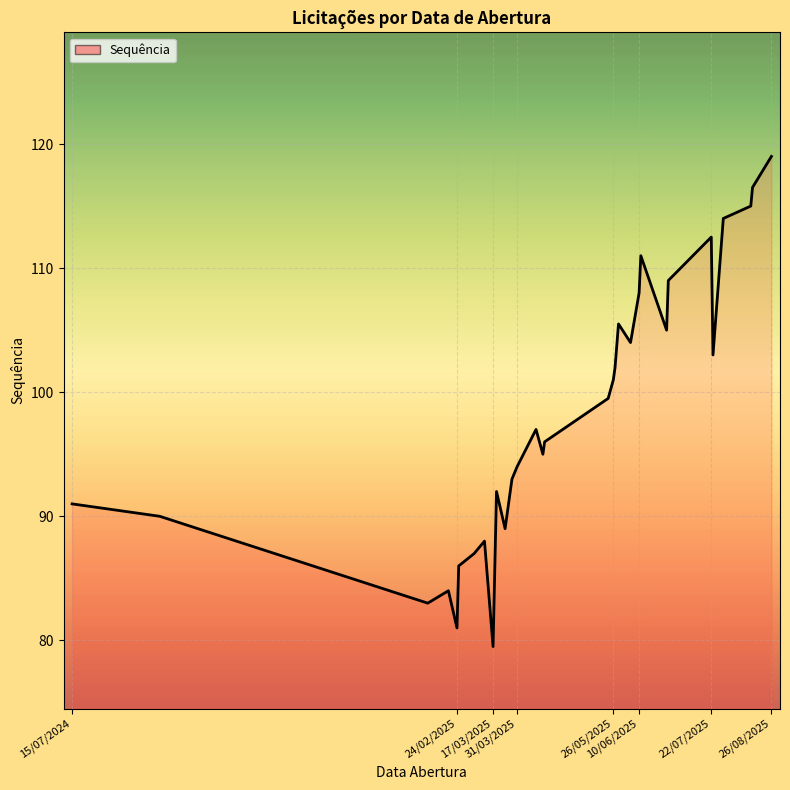

What is the minimum value shown in the chart?

79.5